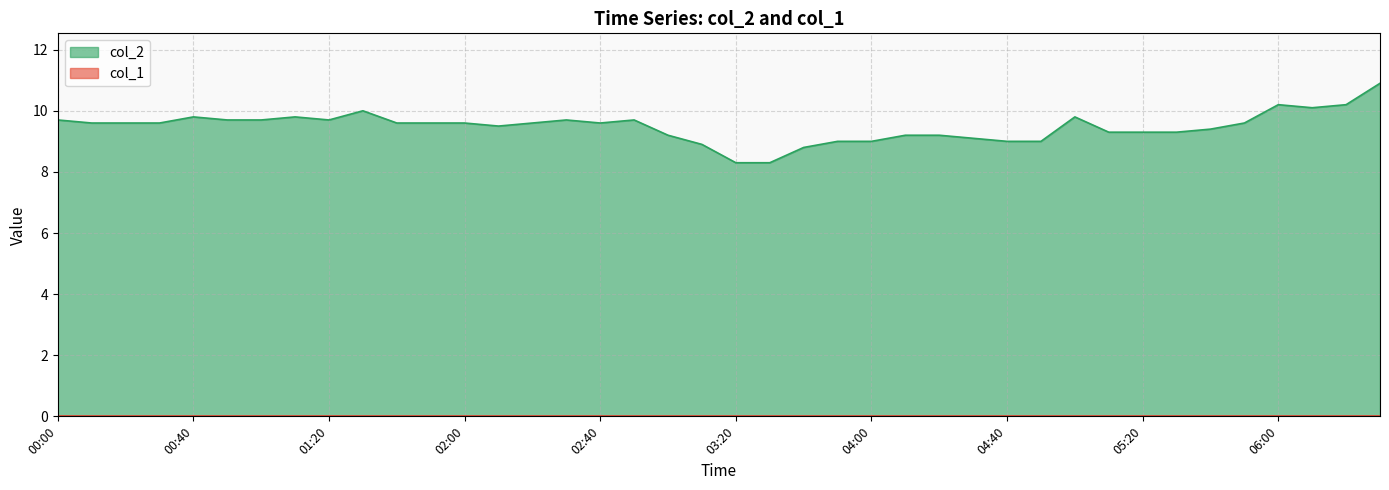

Rank the categories by value from lowest to highest.

03:20, 03:30, 03:40, 03:10, 03:50, 04:00, 04:40, 04:50, 04:30, 03:00, 04:10, 04:20, 05:10, 05:20, 05:30, 05:40, 02:10, 00:10, 00:20, 00:30, 01:40, 01:50, 02:00, 02:20, 02:40, 05:50, 00:00, 00:50, 01:00, 01:20, 02:30, 02:50, 00:40, 01:10, 05:00, 01:30, 06:10, 06:00, 06:20, 06:30